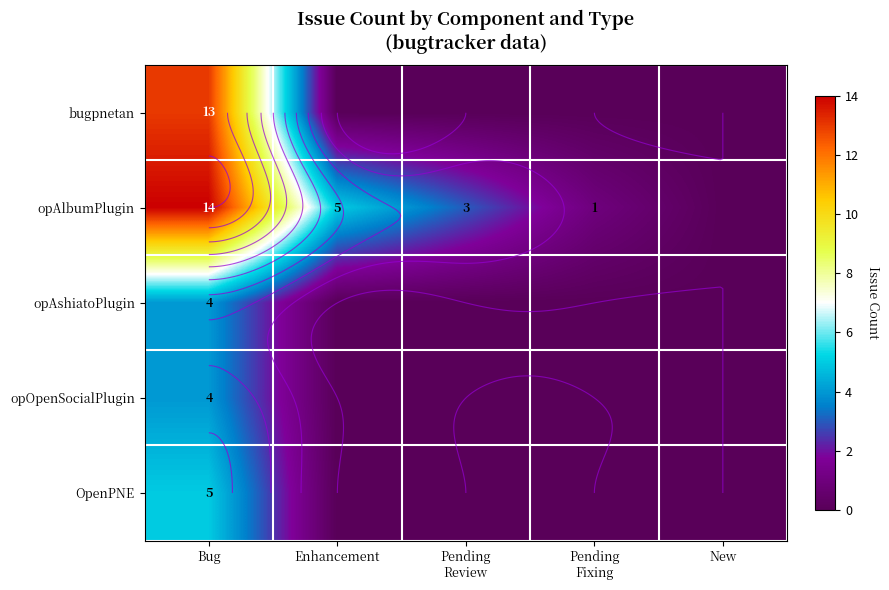

Which has a higher value, Bug or Enhancement?

Bug